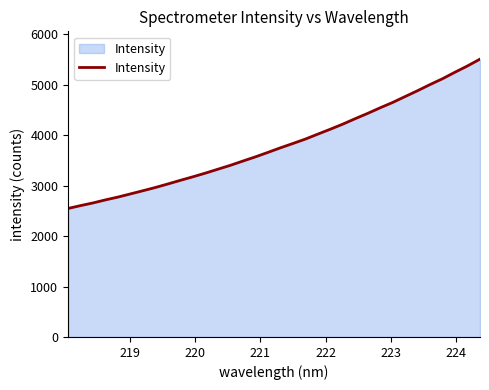

What is the minimum value shown in the chart?

2546.3